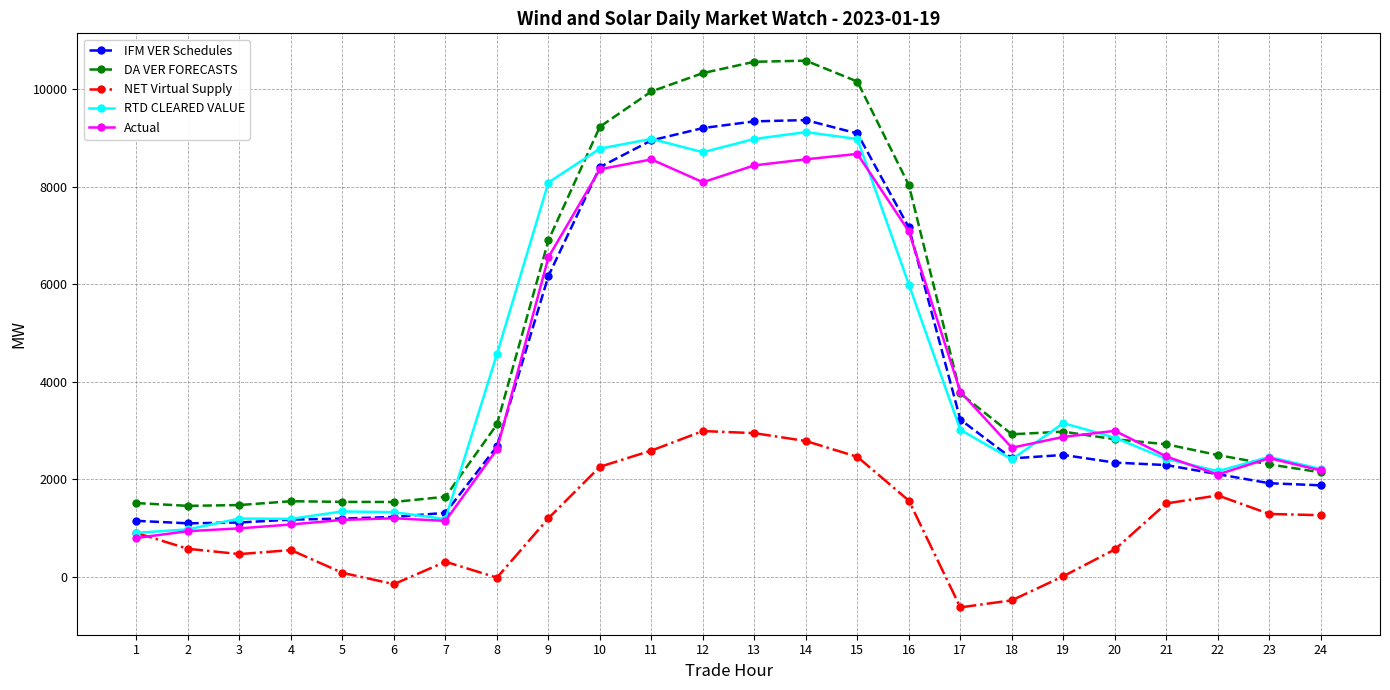

What is the value of the RTD CLEARED VALUE point at the 9th from the left?

8085.6